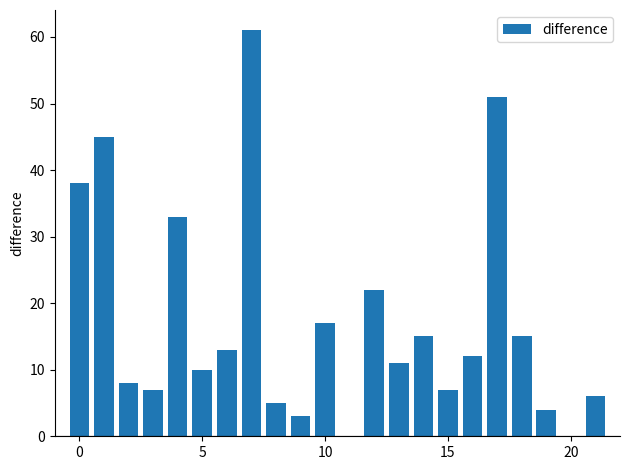

What is the greatest value displayed?

61